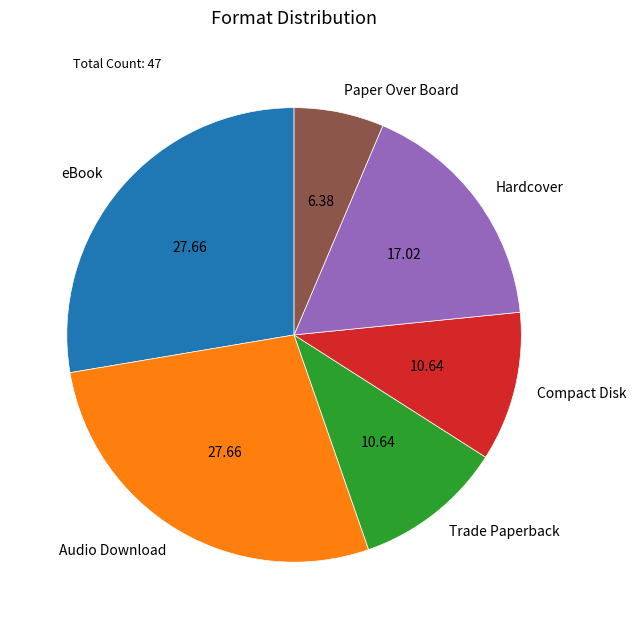

How many slices are in this pie chart?

6